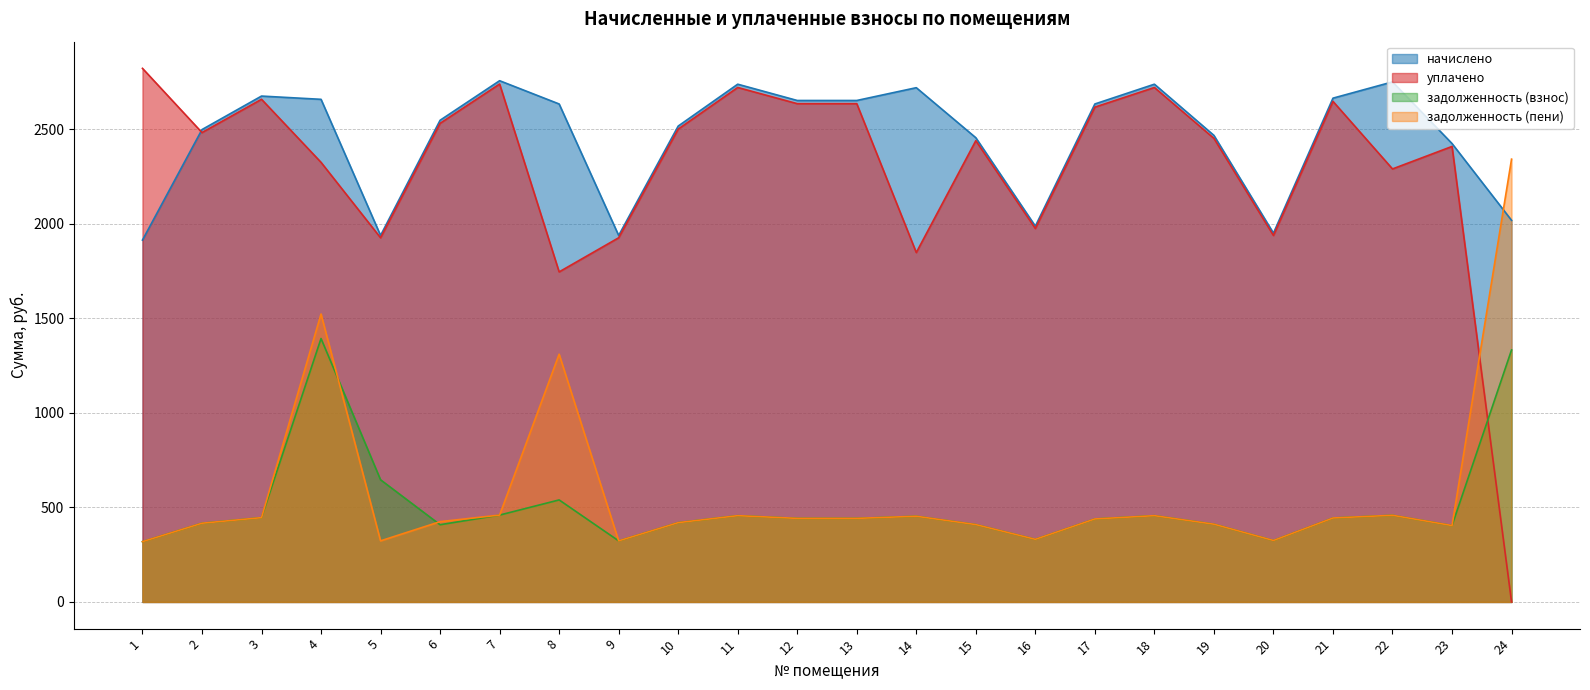

Rank the series by their maximum value, from lowest to highest.

задолженность (взнос), задолженность (пени), начислено, уплачено